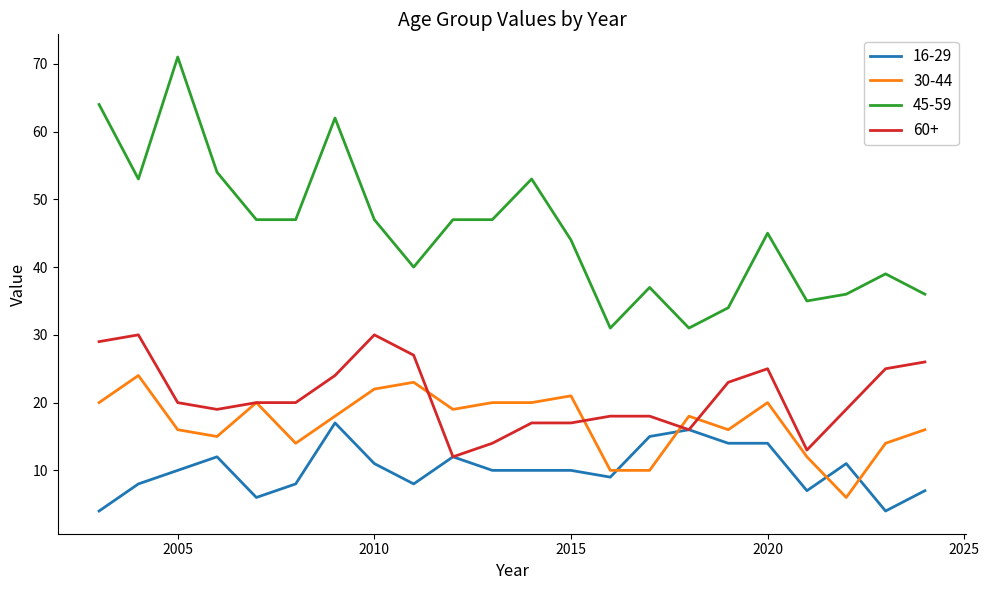

True or false: 60+ and 45-59 intersect in this chart.

False